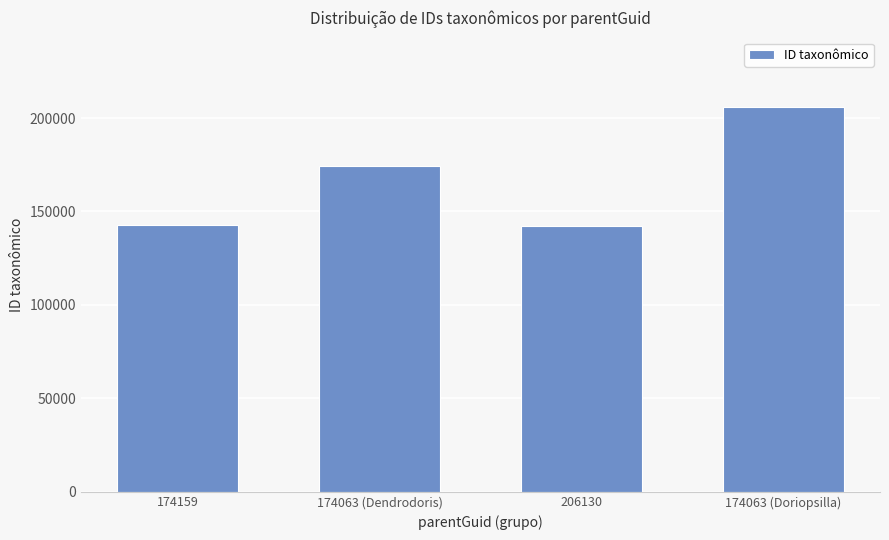

How many bars are there in total?

4